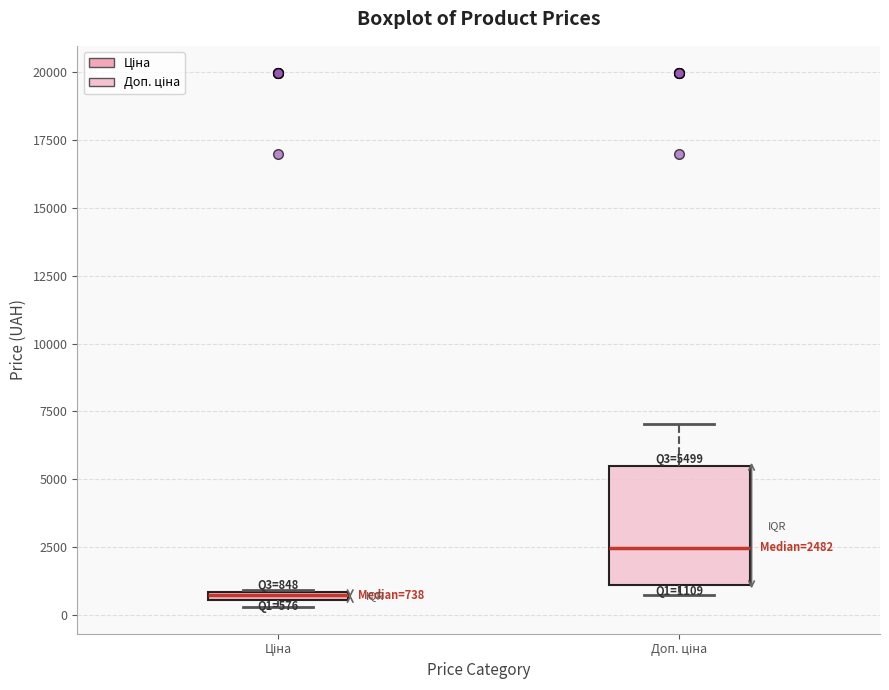

Which box has the lowest median line?

Ціна